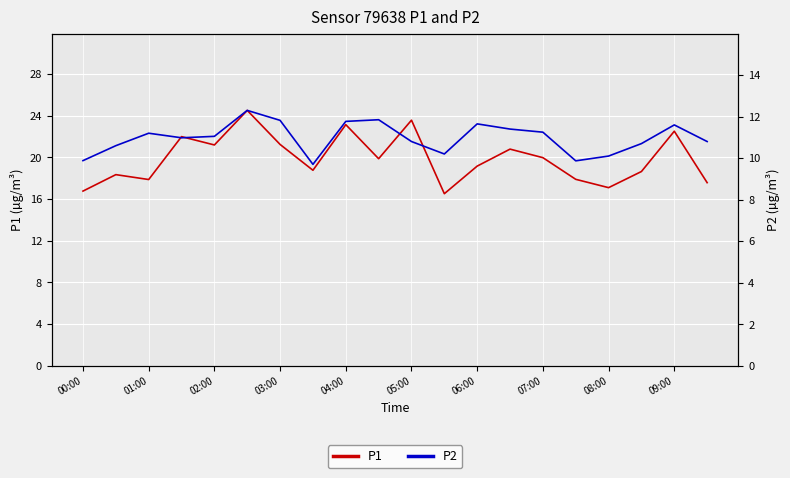

Reading left to right, list all the values displayed in this chart.

P1: 16.8	18.4	17.9	22.0	21.2	24.5	21.2	18.8	23.1	19.9	23.6	16.5	19.2	20.8	20.0	17.9	17.1	18.6	22.5	17.6
P2: 9.9	10.6	11.2	11.0	11.1	12.3	11.8	9.7	11.8	11.8	10.8	10.2	11.7	11.4	11.2	9.9	10.1	10.7	11.6	10.8